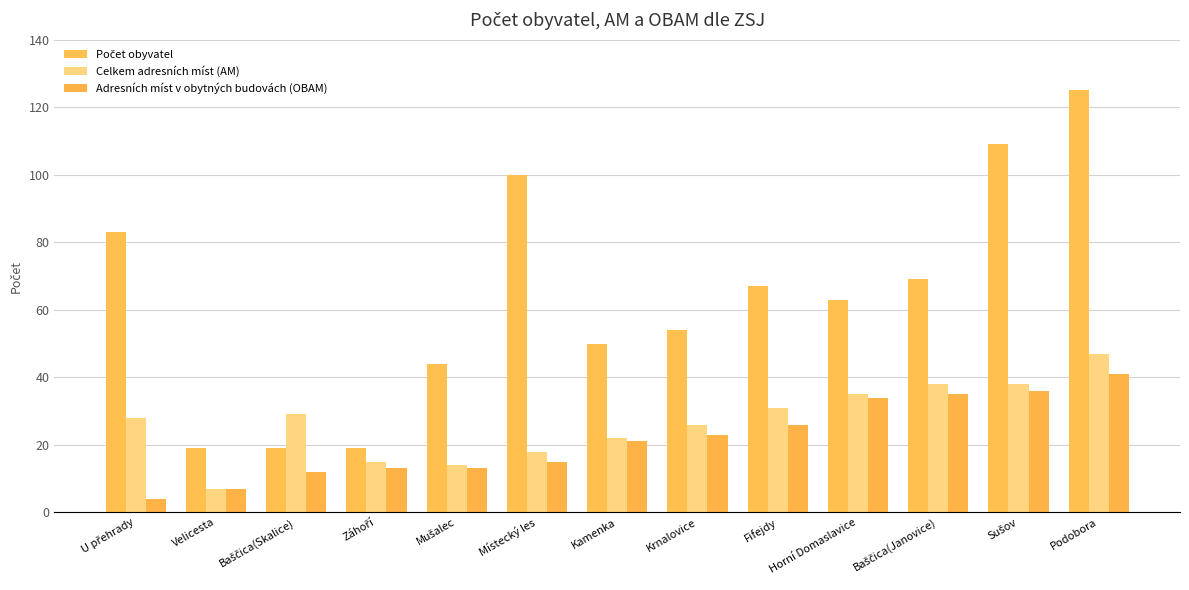

At how many categories does at least one series exceed 31?

10